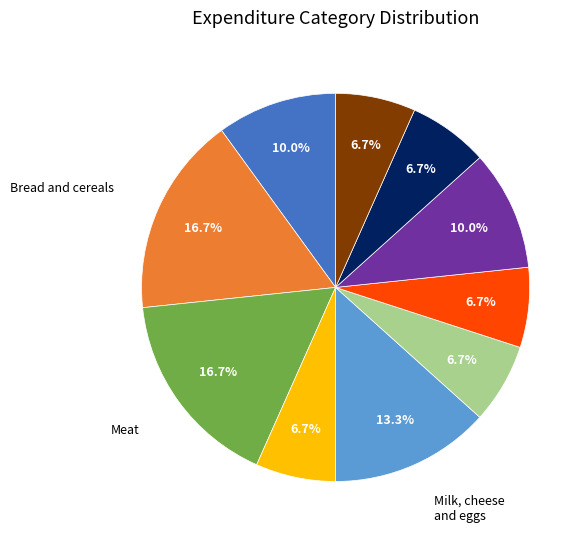

Does any single category account for the majority?

No